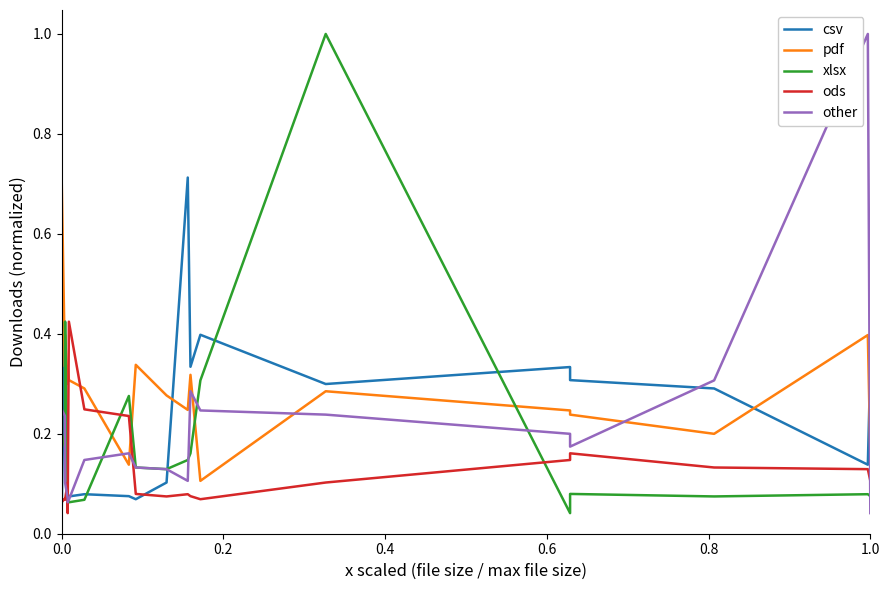

What is the difference between the second highest and second lowest values in the xlsx series?

0.4